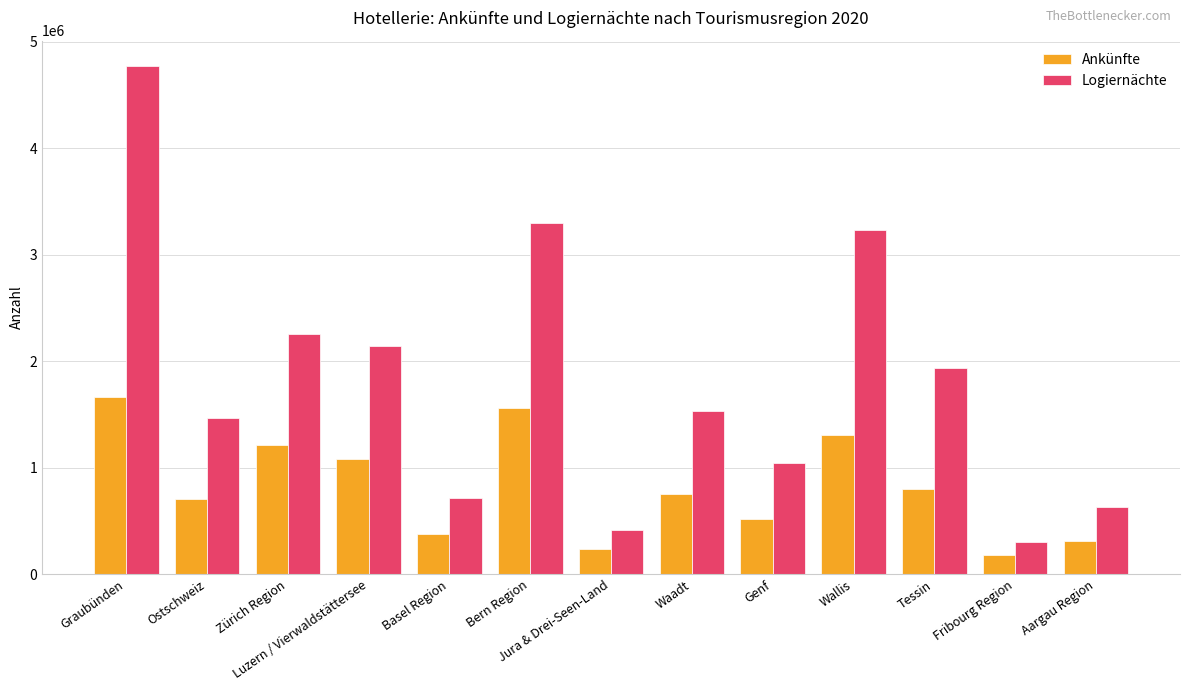

At how many categories does at least one series exceed 4693435?

1